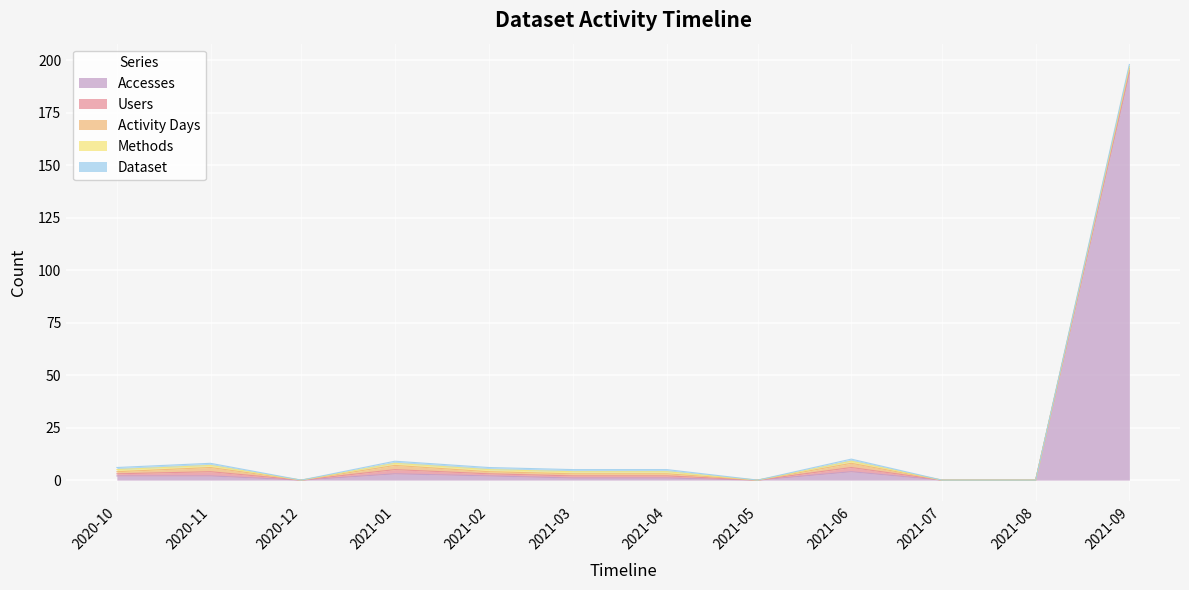

Does the chart display data point markers on the line(s)?

No